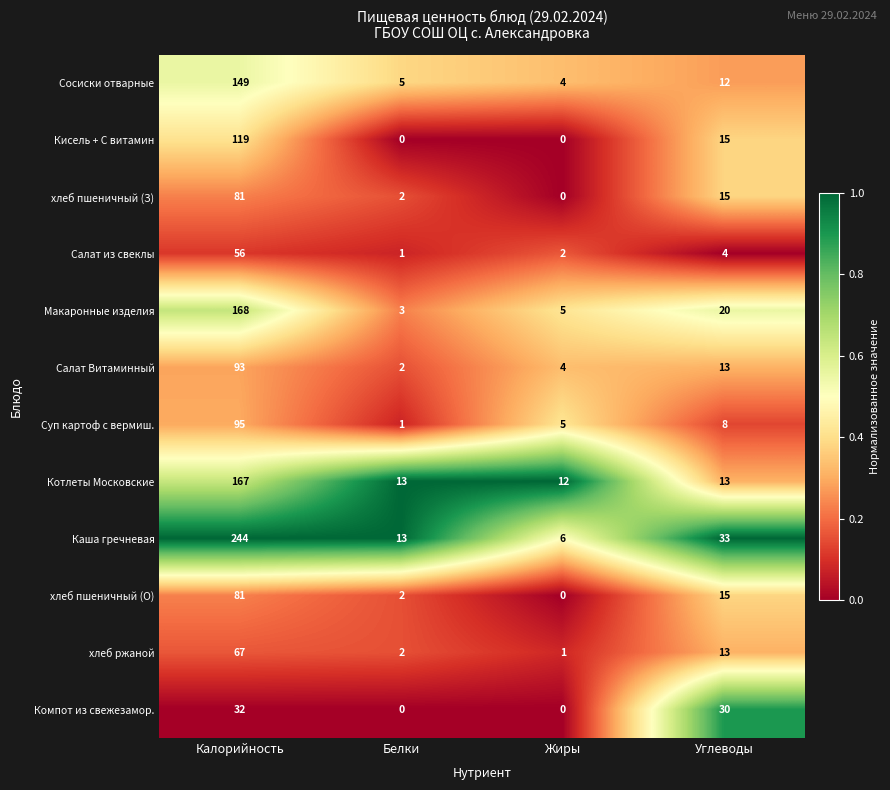

How many data points does each series have?

4